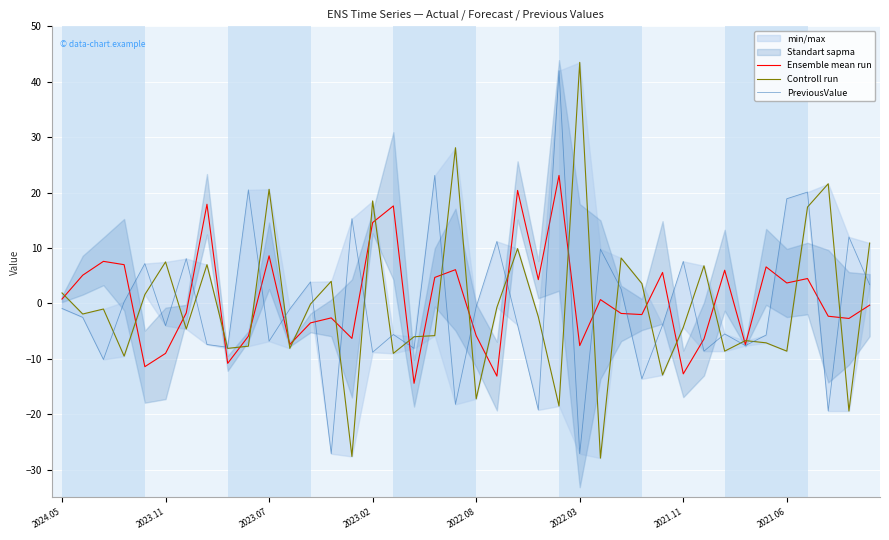

What is the sum of the Controll run values at 11 and 31?

-1.3